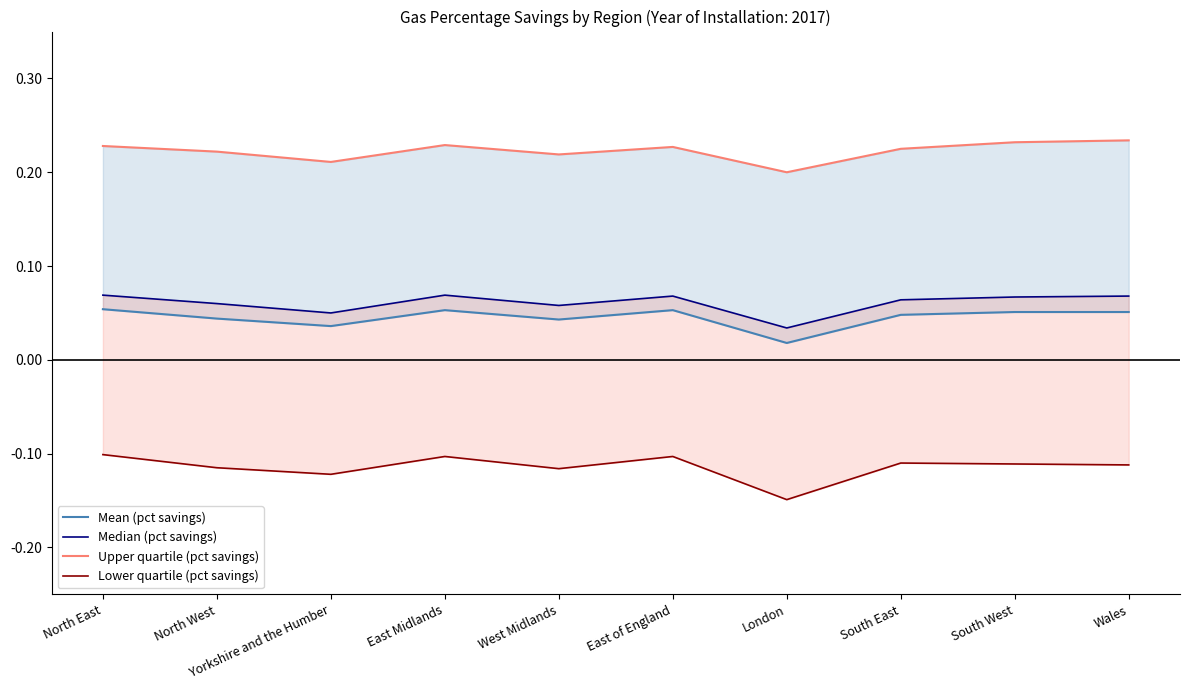

What is the sum of all Upper quartile (pct savings) values?

2.2